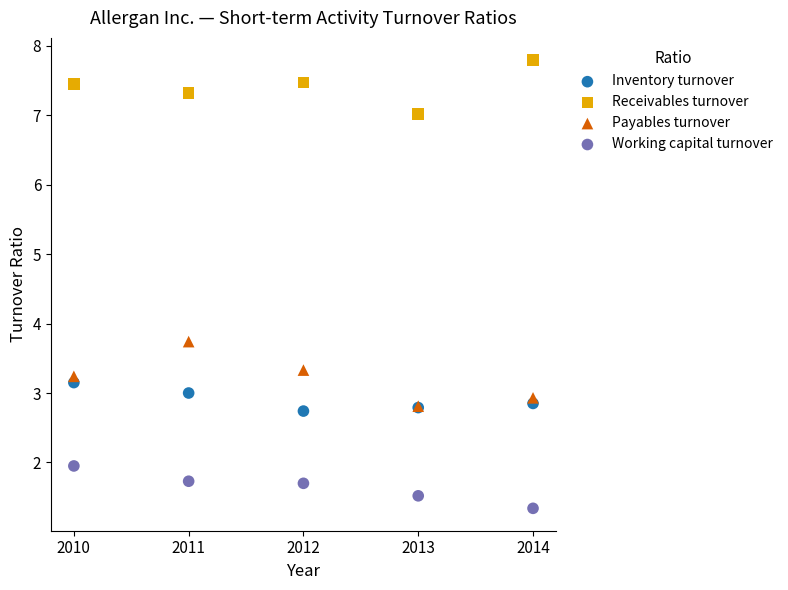

Which series reaches the minimum Y coordinate?

Working capital turnover